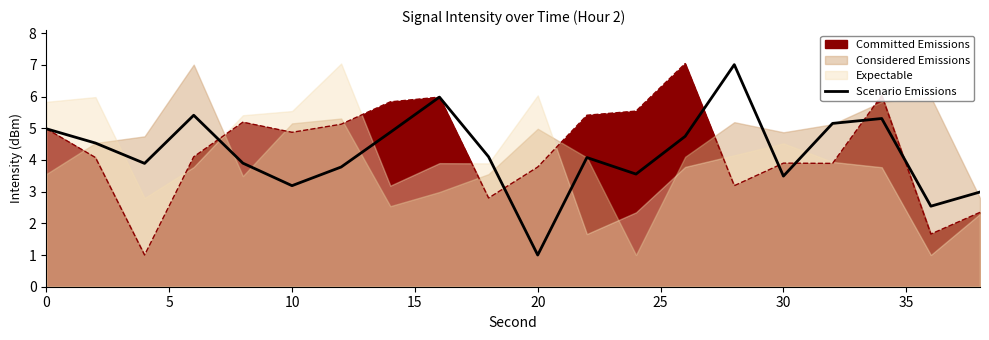

True or false: Committed Emissions has a value of 3.9 at 30.

True